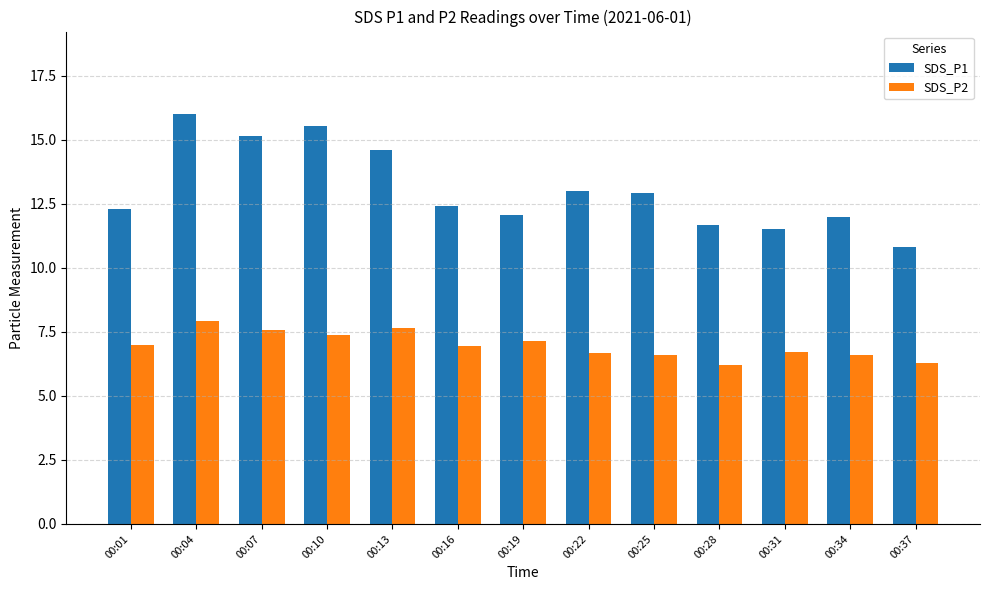

Rank the series by their maximum value, from highest to lowest.

SDS_P1, SDS_P2